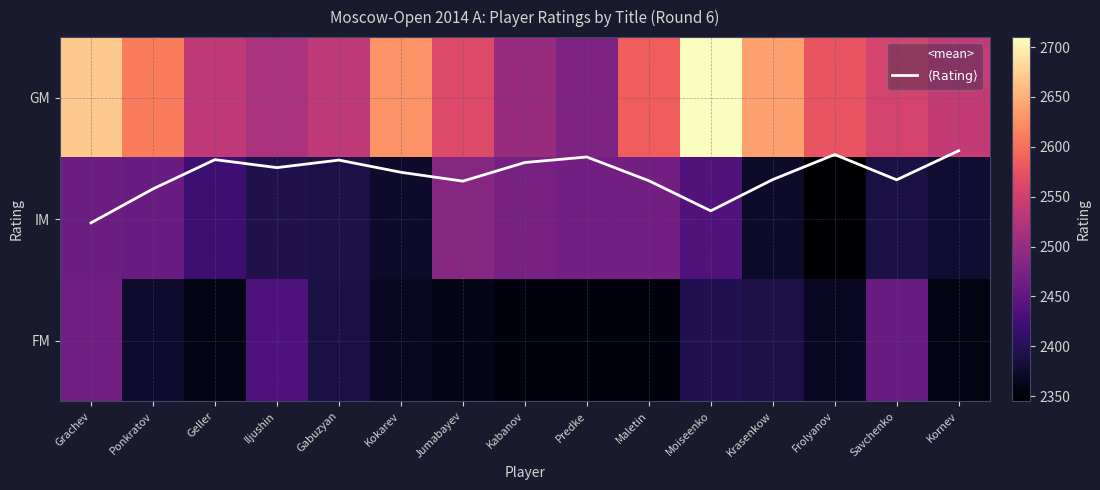

What is the sum of all FM values?

35796.0